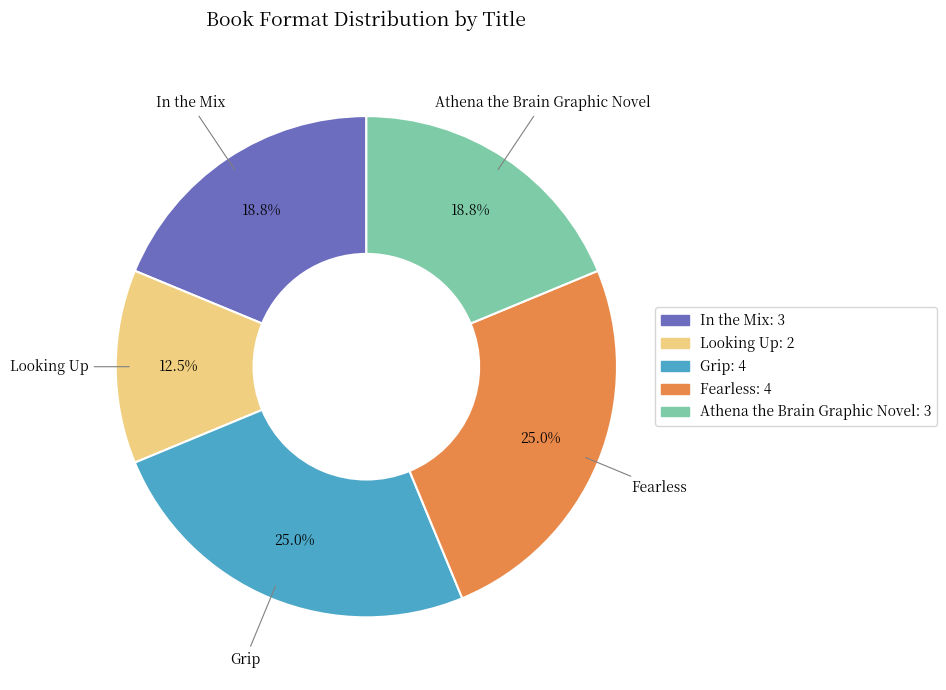

Is it true that Athena the Brain Graphic Novel is 6% of the pie?

False